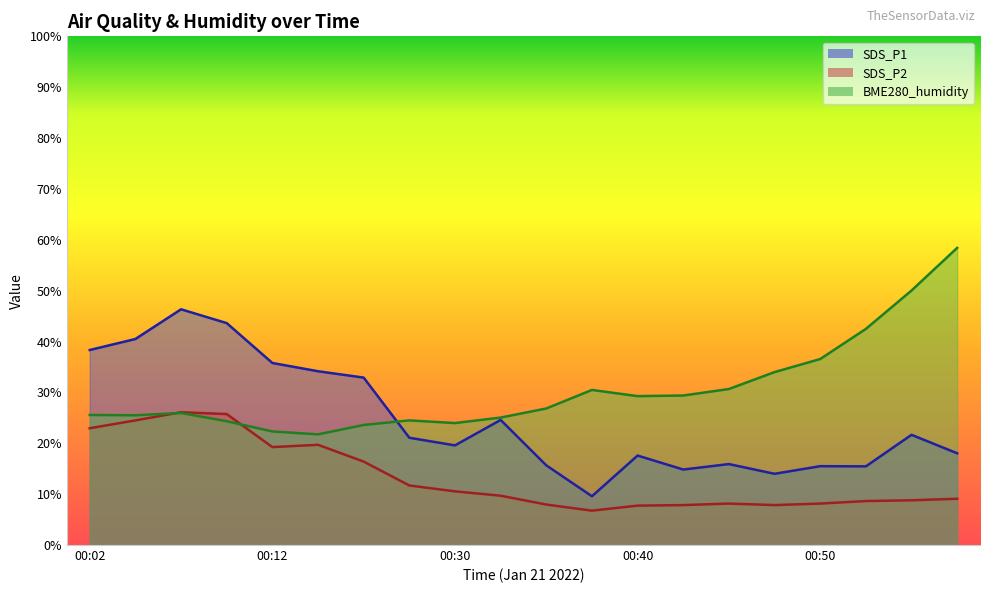

In BME280_humidity, how many points are lower than both neighbors (excluding endpoints)?

4